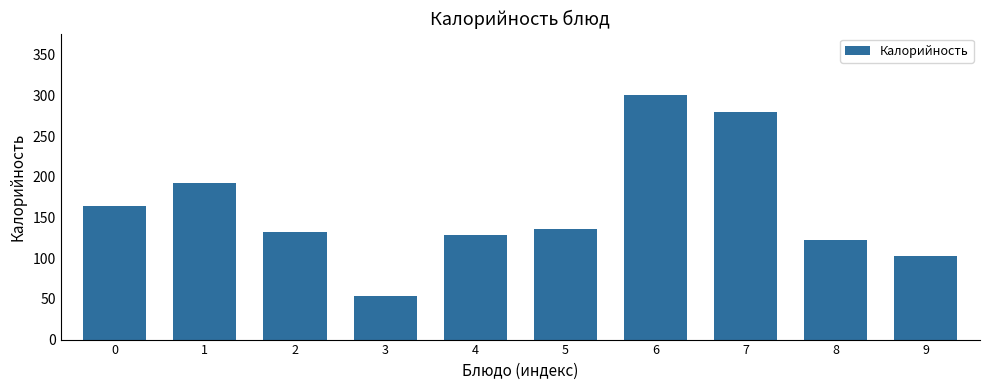

Approximately how many times larger is the value at 0 compared to 5?

1.2